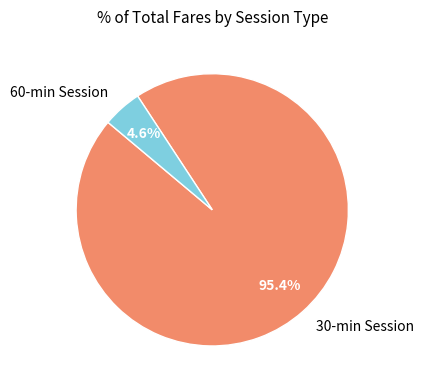

Combined, what portion of the pie is 60-min Session and 30-min Session?

100.0%